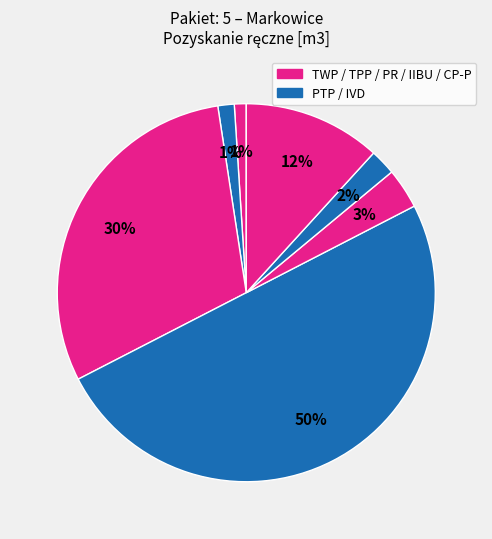

How many slices are in this pie chart?

7